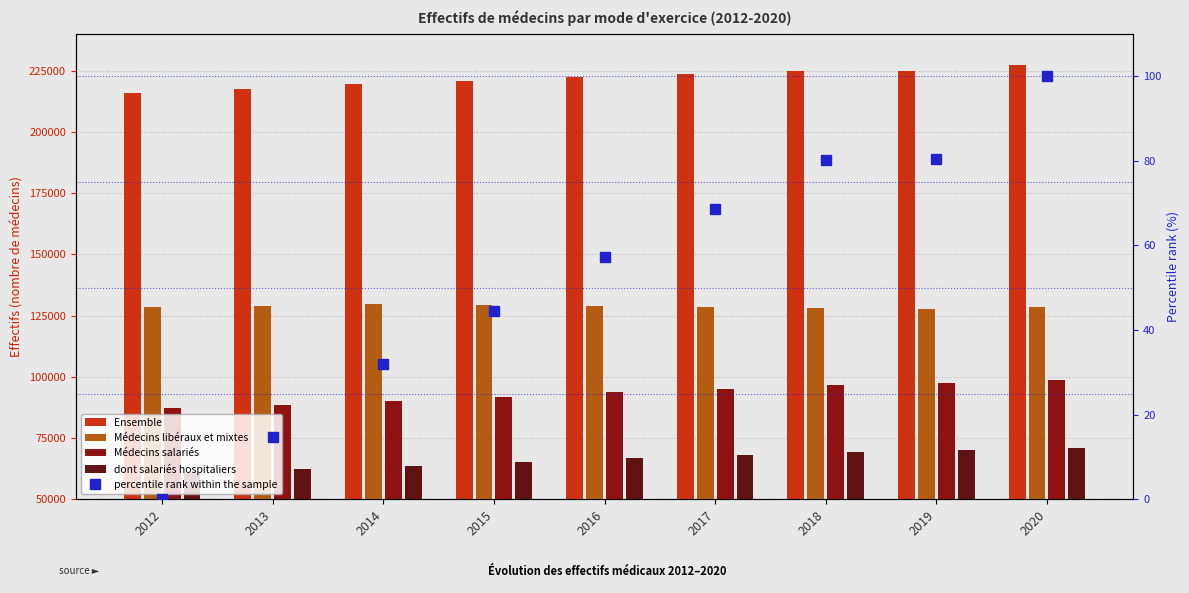

Between 2015 and 2017, which series saw the biggest shift?

Médecins salariés